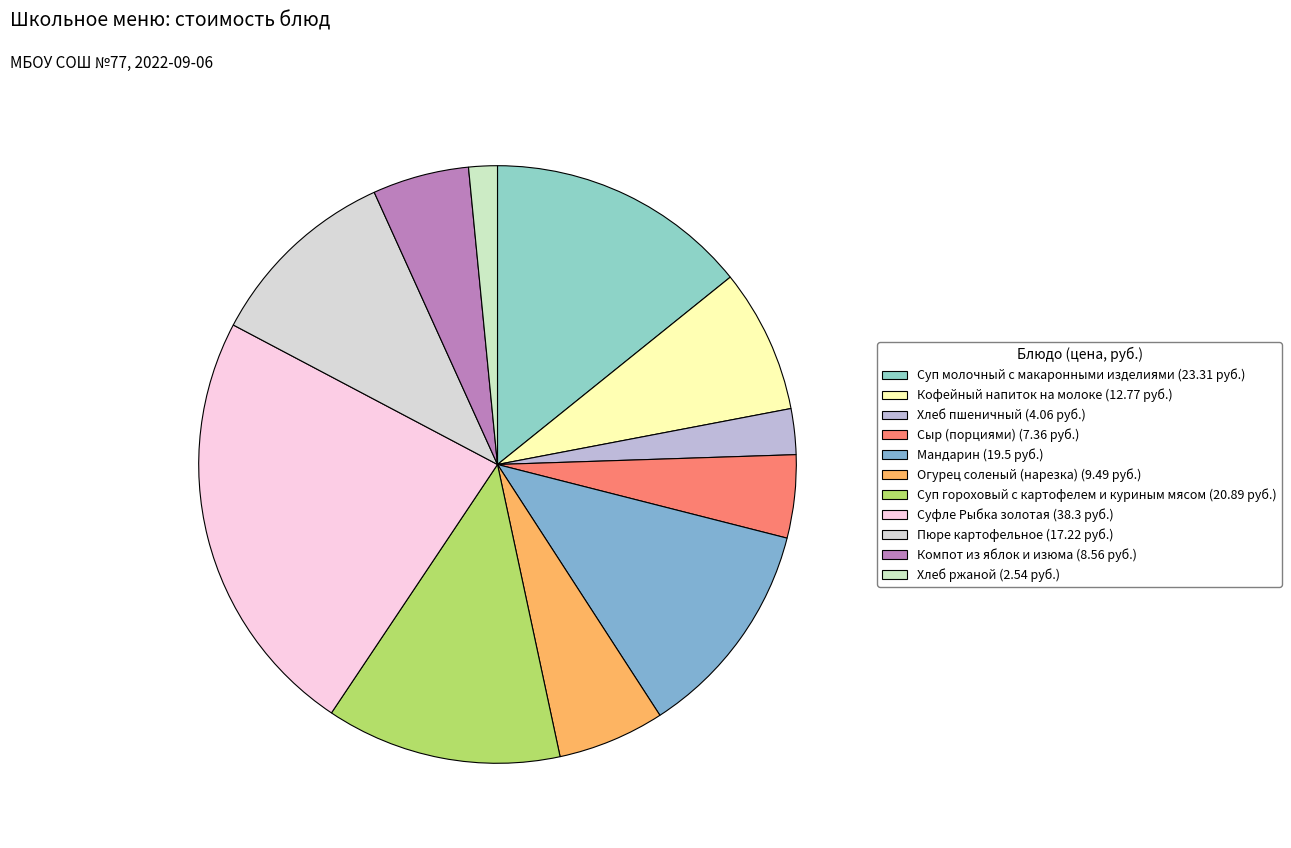

Which slice is the largest?

Суфле Рыбка золотая